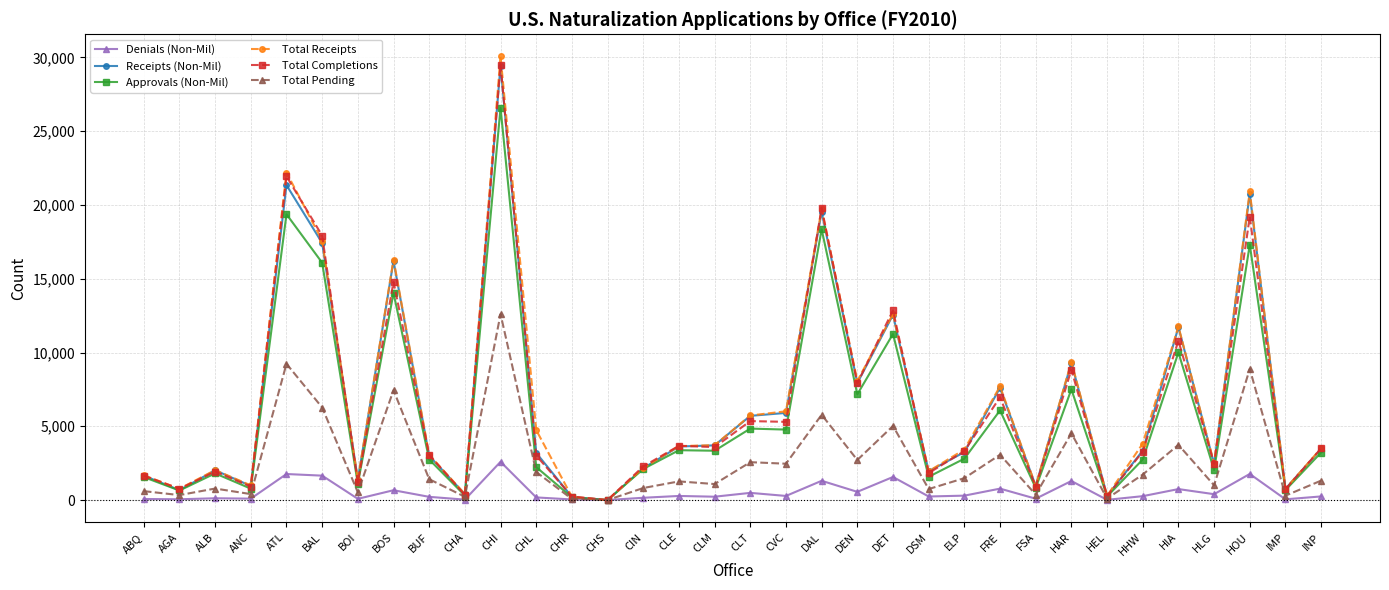

At which category is the sum across all series the highest?

CHI